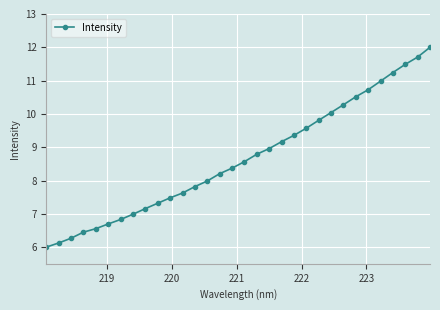

What is the greatest value displayed?

12.0